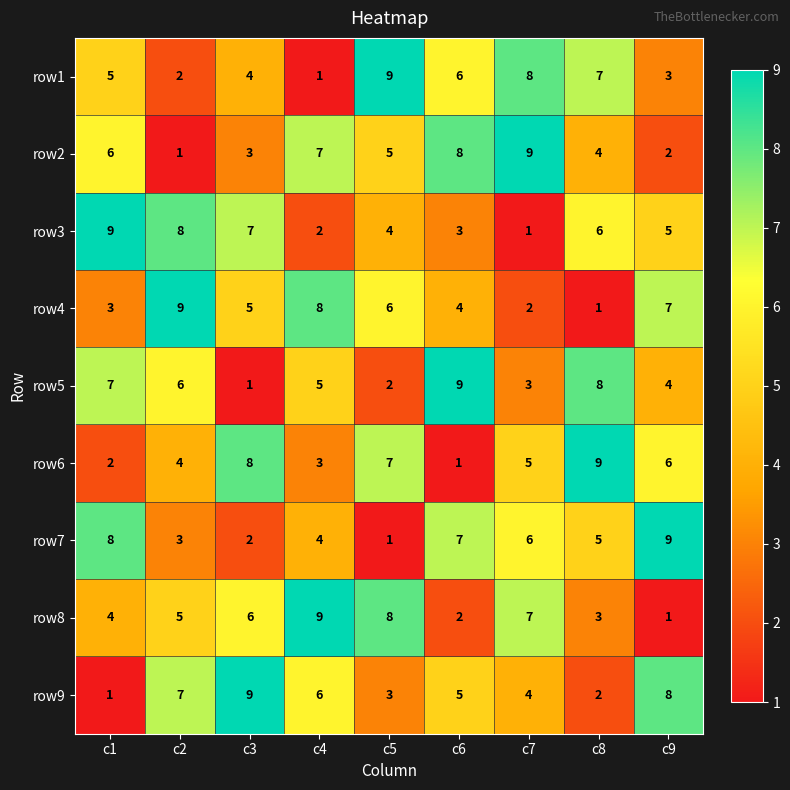

Which category has the lowest value in the row4 series?

c8